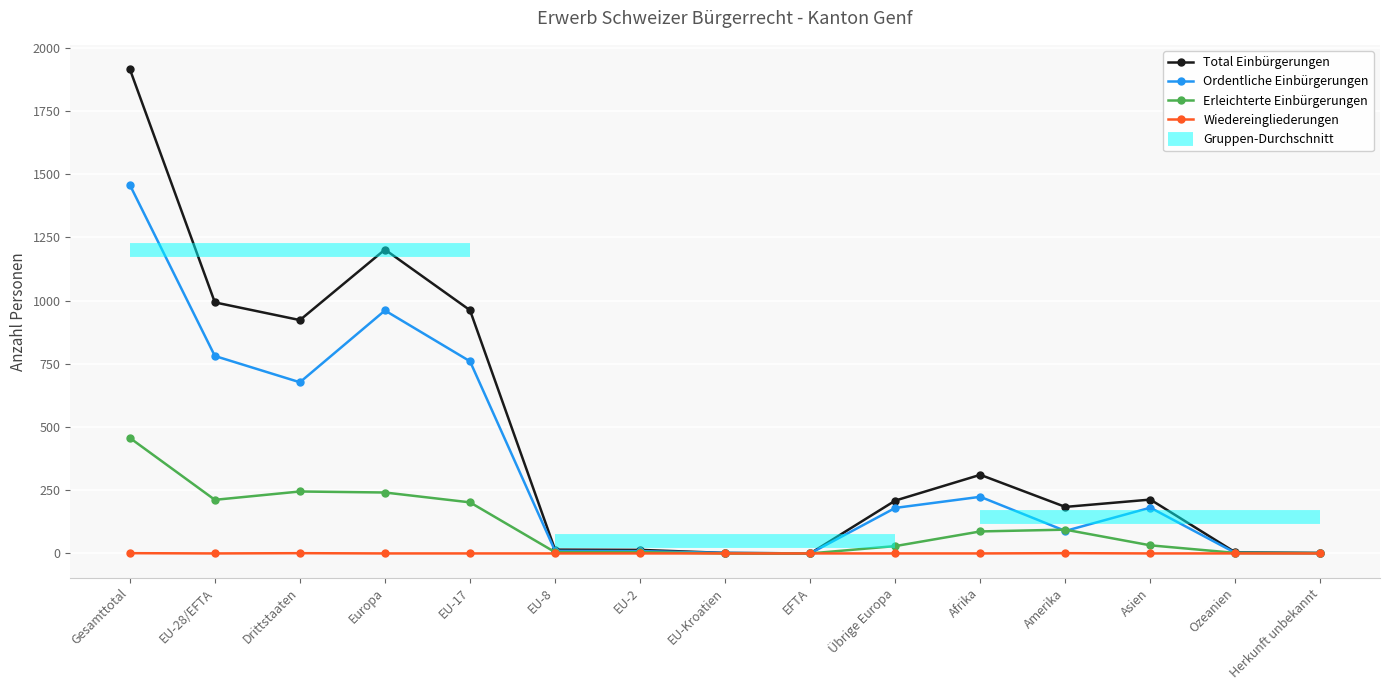

At which label is Total Einbürgerungen closest to 958?

EU-17